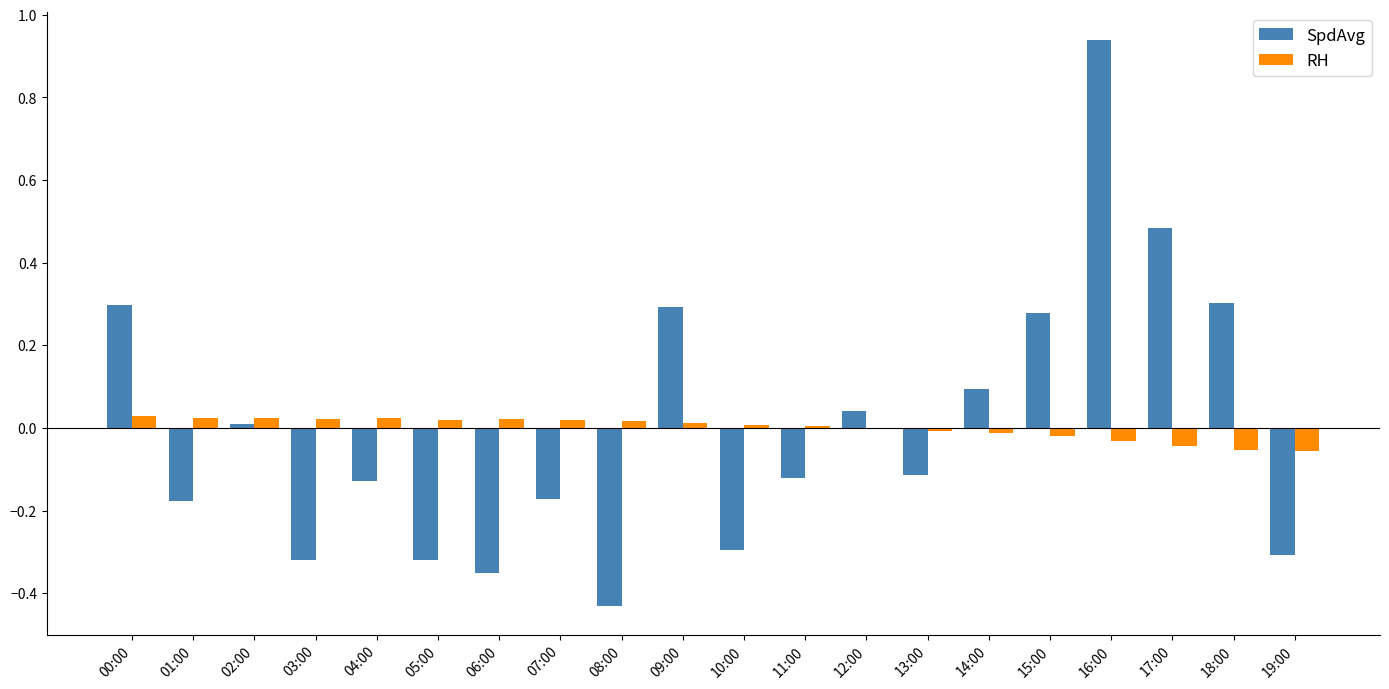

At which category is the sum across all series the highest?

16:00